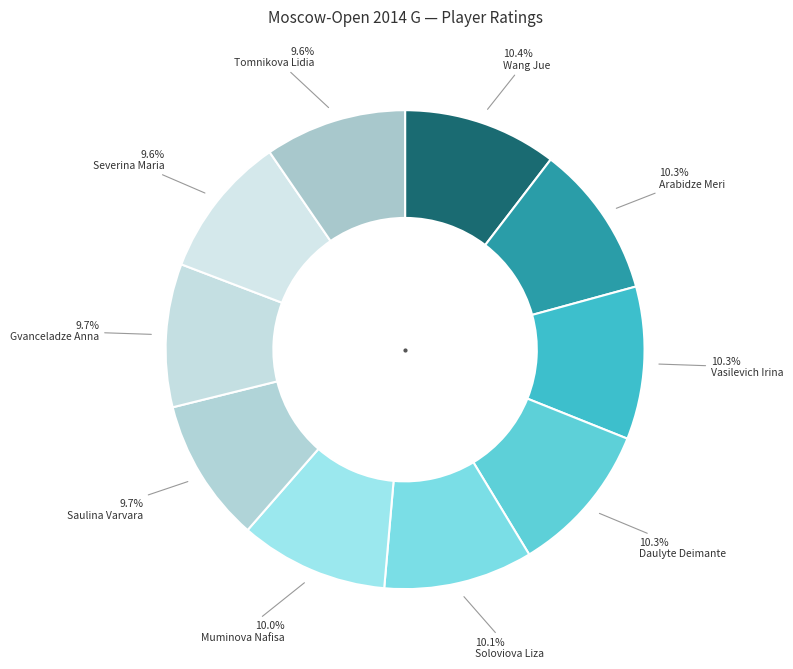

What is the ratio of the value at Gvanceladze Anna to the value at Muminova Nafisa?

1.0